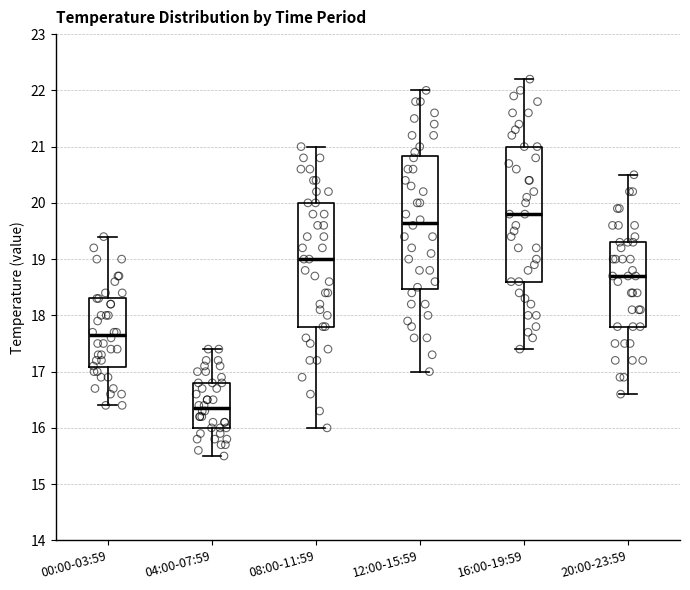

Reading left to right, transcribe this box plot: for each box, give where its median line is, the range the box spans, and where its two whiskers end, as read against the y-axis. The values are not printed on the chart, so give them approximately, as read against the axis.

00:00-03:59: median 17.7, box 17.1 to 18.3, whiskers 16.4 to 19.4
04:00-07:59: median 16.4, box 16.0 to 16.8, whiskers 15.5 to 17.4
08:00-11:59: median 19.0, box 17.8 to 20.0, whiskers 16.0 to 21.0
12:00-15:59: median 19.7, box 18.5 to 20.8, whiskers 17.0 to 22.0
16:00-19:59: median 19.8, box 18.6 to 21.0, whiskers 17.4 to 22.2
20:00-23:59: median 18.7, box 17.8 to 19.3, whiskers 16.6 to 20.5